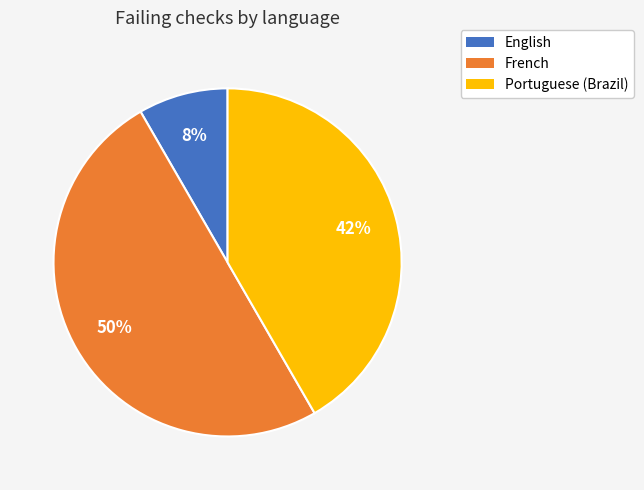

What is the smallest slice in the pie chart?

English